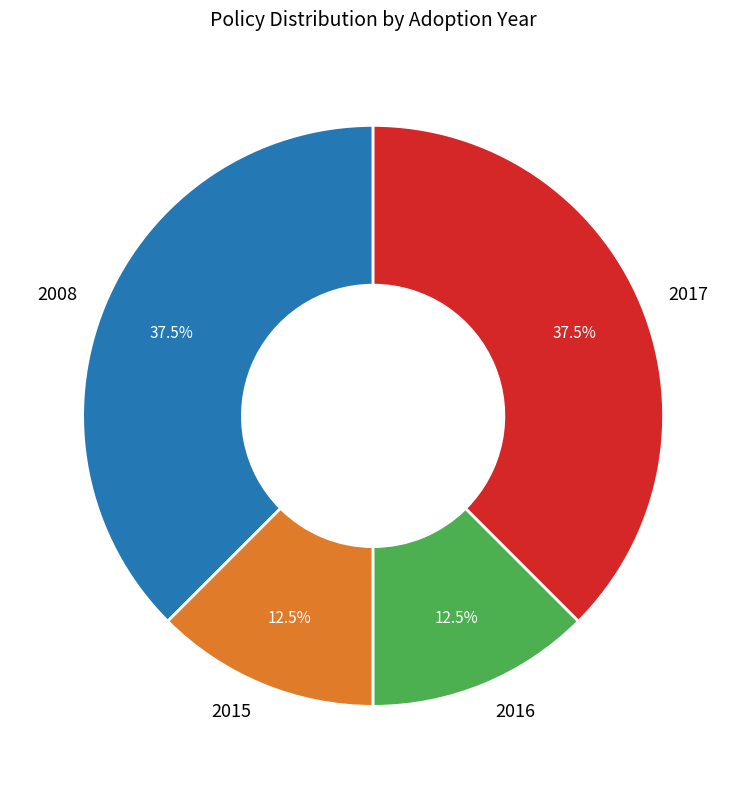

What is the ratio of the value at 2015 to the value at 2017?

0.3